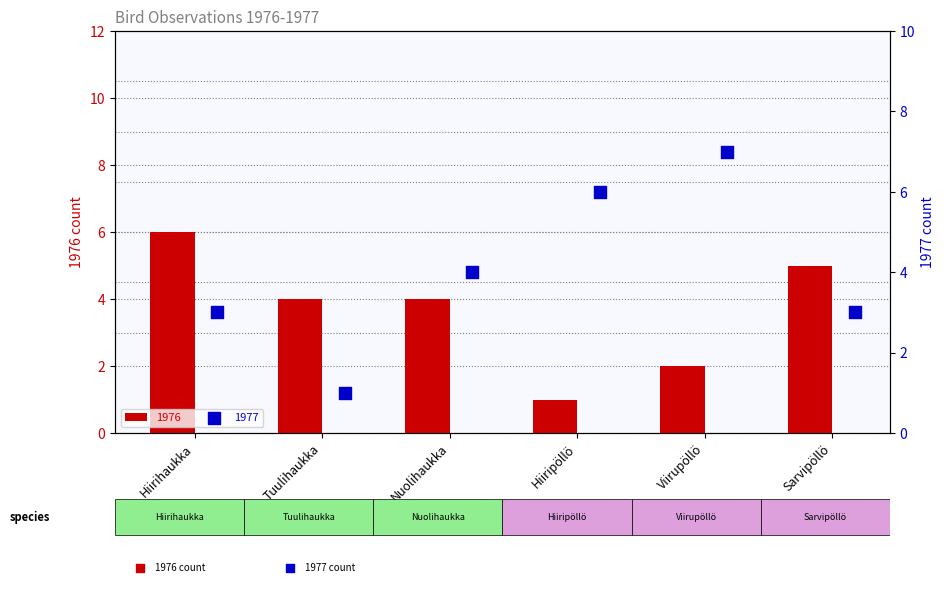

Which series has the widest spread of Y values?

1977